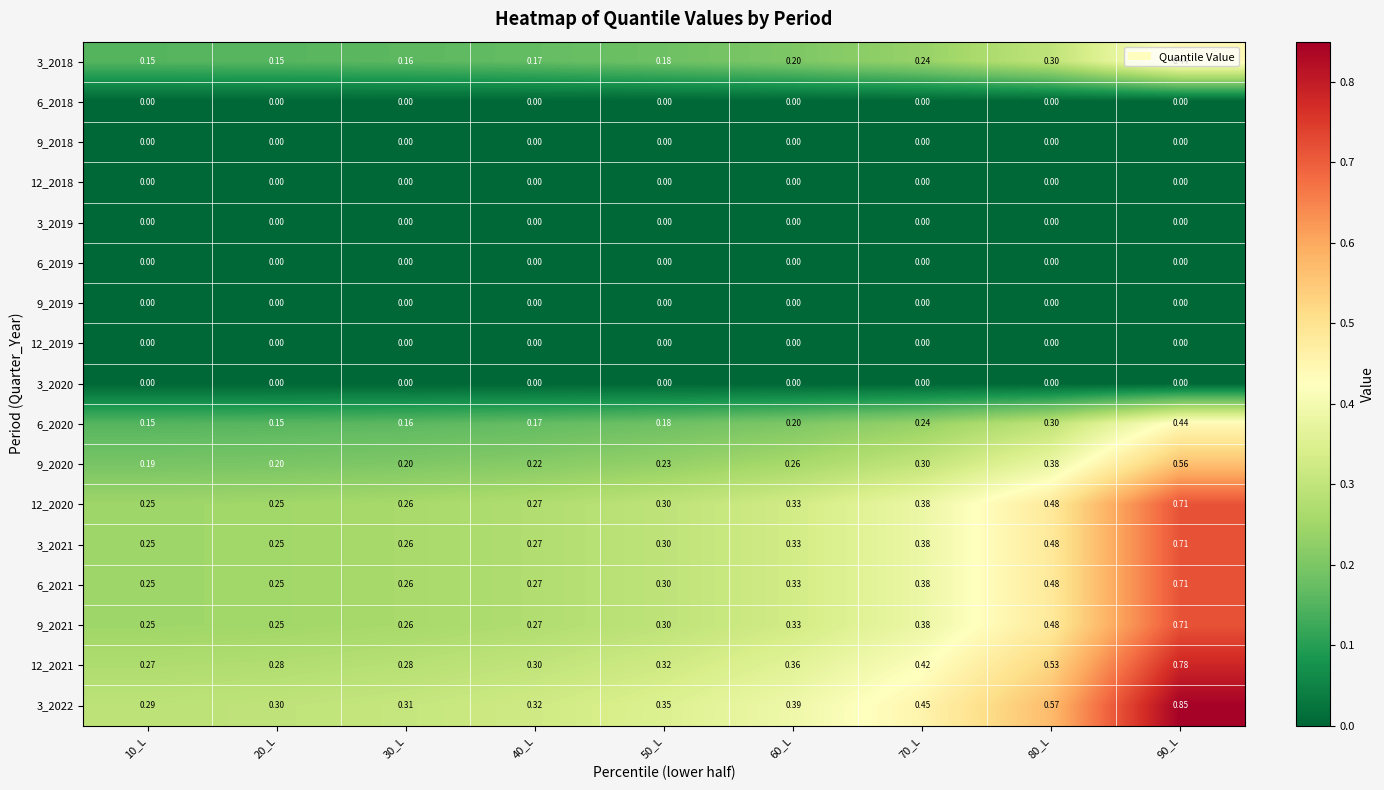

Reading left to right, extract all data points from this chart.

3_2018: 10_L=0.1	20_L=0.1	30_L=0.2	40_L=0.2	50_L=0.2	60_L=0.2	70_L=0.2	80_L=0.3	90_L=0.4
6_2018: 10_L=0.0	20_L=0.0	30_L=0.0	40_L=0.0	50_L=0.0	60_L=0.0	70_L=0.0	80_L=0.0	90_L=0.0
9_2018: 10_L=0.0	20_L=0.0	30_L=0.0	40_L=0.0	50_L=0.0	60_L=0.0	70_L=0.0	80_L=0.0	90_L=0.0
12_2018: 10_L=0.0	20_L=0.0	30_L=0.0	40_L=0.0	50_L=0.0	60_L=0.0	70_L=0.0	80_L=0.0	90_L=0.0
3_2019: 10_L=0.0	20_L=0.0	30_L=0.0	40_L=0.0	50_L=0.0	60_L=0.0	70_L=0.0	80_L=0.0	90_L=0.0
6_2019: 10_L=0.0	20_L=0.0	30_L=0.0	40_L=0.0	50_L=0.0	60_L=0.0	70_L=0.0	80_L=0.0	90_L=0.0
9_2019: 10_L=0.0	20_L=0.0	30_L=0.0	40_L=0.0	50_L=0.0	60_L=0.0	70_L=0.0	80_L=0.0	90_L=0.0
12_2019: 10_L=0.0	20_L=0.0	30_L=0.0	40_L=0.0	50_L=0.0	60_L=0.0	70_L=0.0	80_L=0.0	90_L=0.0
3_2020: 10_L=0.0	20_L=0.0	30_L=0.0	40_L=0.0	50_L=0.0	60_L=0.0	70_L=0.0	80_L=0.0	90_L=0.0
6_2020: 10_L=0.1	20_L=0.1	30_L=0.2	40_L=0.2	50_L=0.2	60_L=0.2	70_L=0.2	80_L=0.3	90_L=0.4
9_2020: 10_L=0.2	20_L=0.2	30_L=0.2	40_L=0.2	50_L=0.2	60_L=0.3	70_L=0.3	80_L=0.4	90_L=0.6
12_2020: 10_L=0.2	20_L=0.2	30_L=0.3	40_L=0.3	50_L=0.3	60_L=0.3	70_L=0.4	80_L=0.5	90_L=0.7
3_2021: 10_L=0.2	20_L=0.2	30_L=0.3	40_L=0.3	50_L=0.3	60_L=0.3	70_L=0.4	80_L=0.5	90_L=0.7
6_2021: 10_L=0.2	20_L=0.2	30_L=0.3	40_L=0.3	50_L=0.3	60_L=0.3	70_L=0.4	80_L=0.5	90_L=0.7
9_2021: 10_L=0.2	20_L=0.2	30_L=0.3	40_L=0.3	50_L=0.3	60_L=0.3	70_L=0.4	80_L=0.5	90_L=0.7
12_2021: 10_L=0.3	20_L=0.3	30_L=0.3	40_L=0.3	50_L=0.3	60_L=0.4	70_L=0.4	80_L=0.5	90_L=0.8
3_2022: 10_L=0.3	20_L=0.3	30_L=0.3	40_L=0.3	50_L=0.3	60_L=0.4	70_L=0.5	80_L=0.6	90_L=0.8